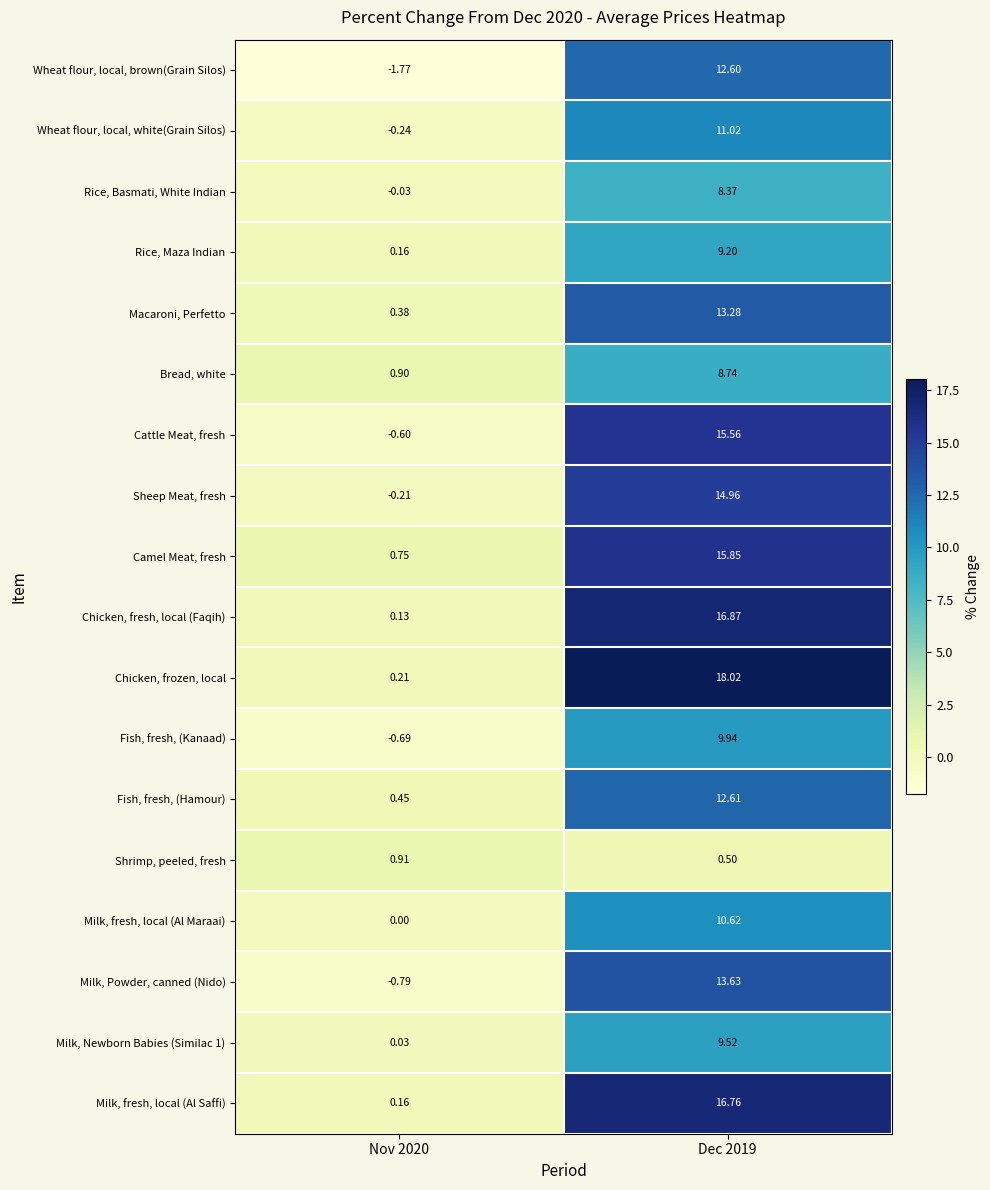

Between Nov 2020 and Dec 2019, which series saw the biggest shift?

Chicken, frozen, local